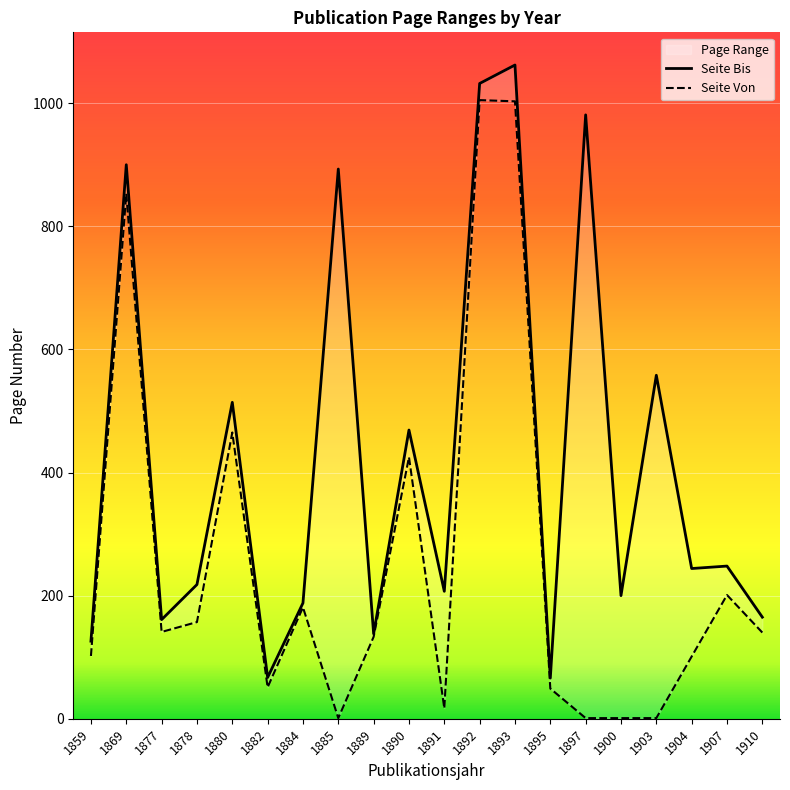

List the series in order of their peak value, highest first.

Seite Bis, Seite Von